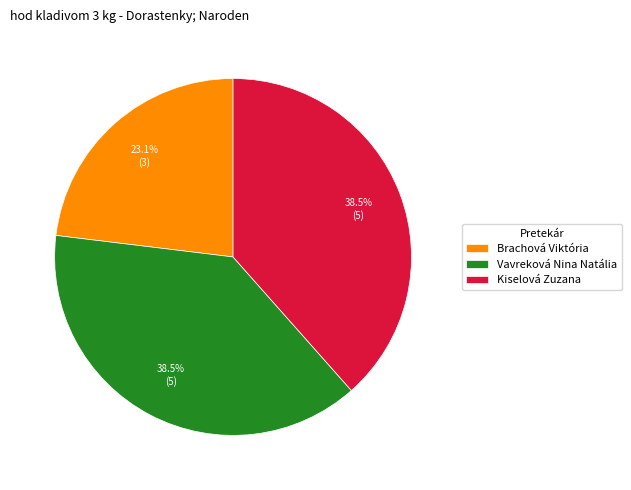

Count the number of slices in the pie.

3